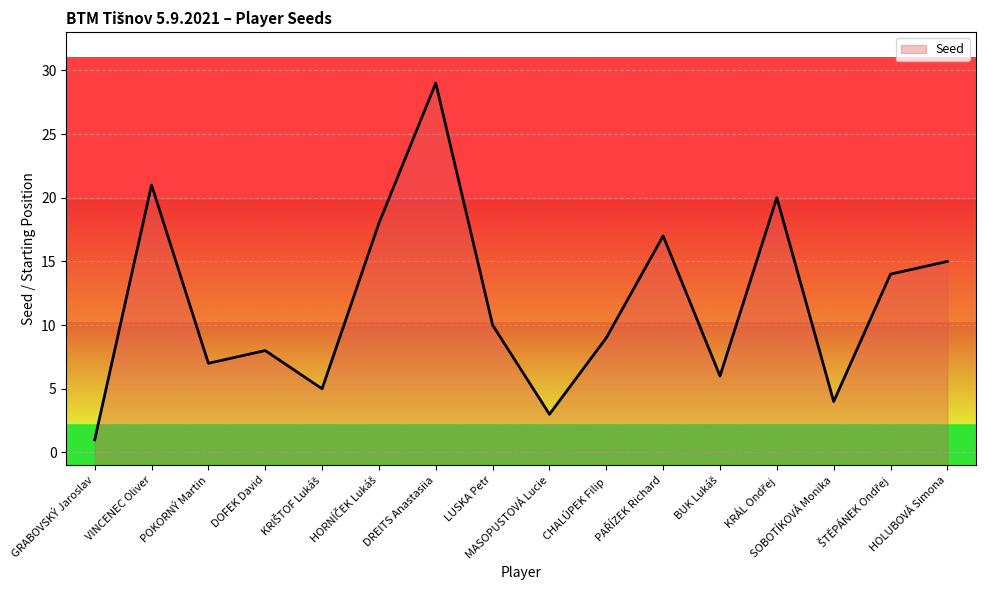

Which category has the highest value across all series?

DREITS Anastasiia